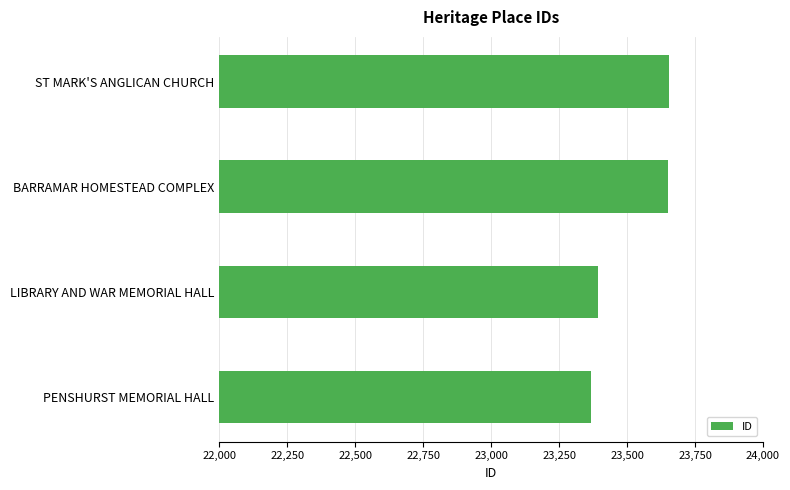

What is the approximate value at LIBRARY AND WAR MEMORIAL HALL?

23392